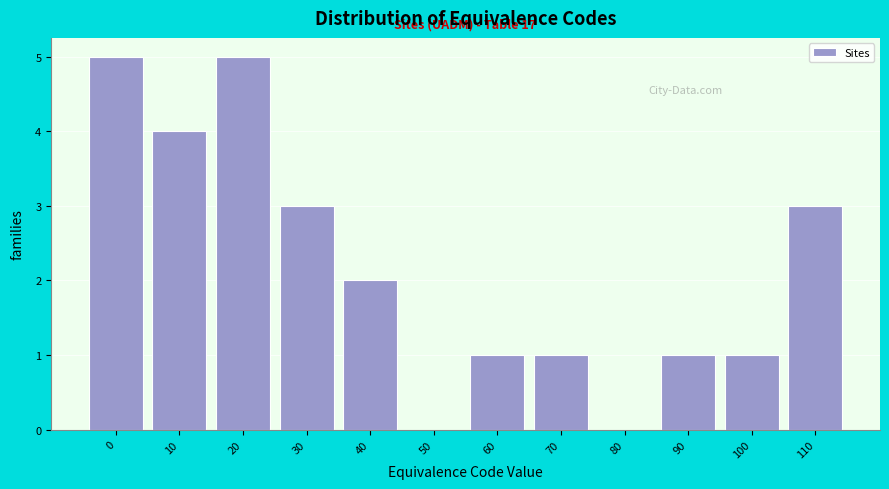

Reading left to right, extract all data points from this chart.

0=5	10=4	20=5	30=3	40=2	50=0	60=1	70=1	80=0	90=1	100=1	110=3